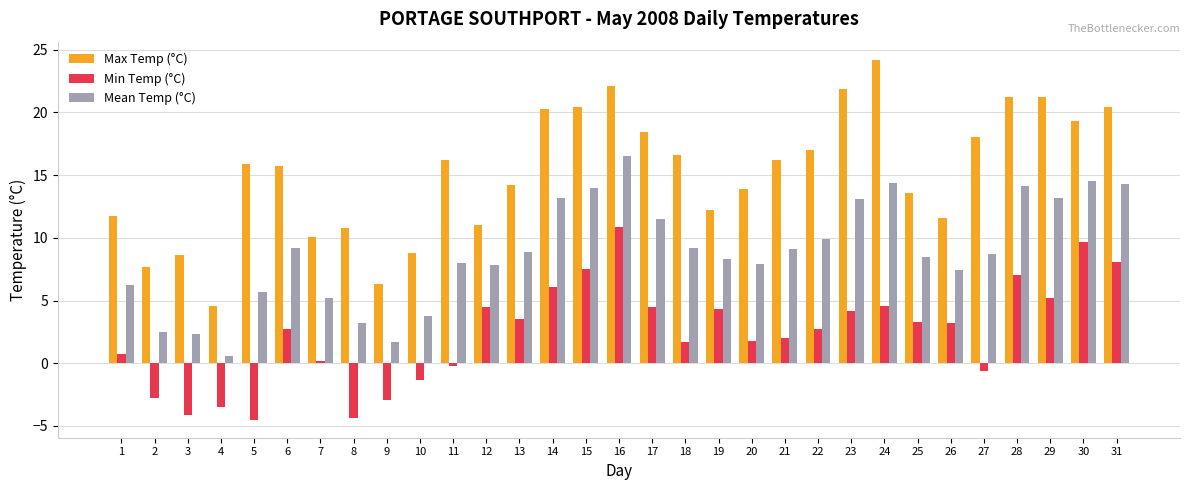

Which category has the highest value in the Mean Temp (°C) series?

16